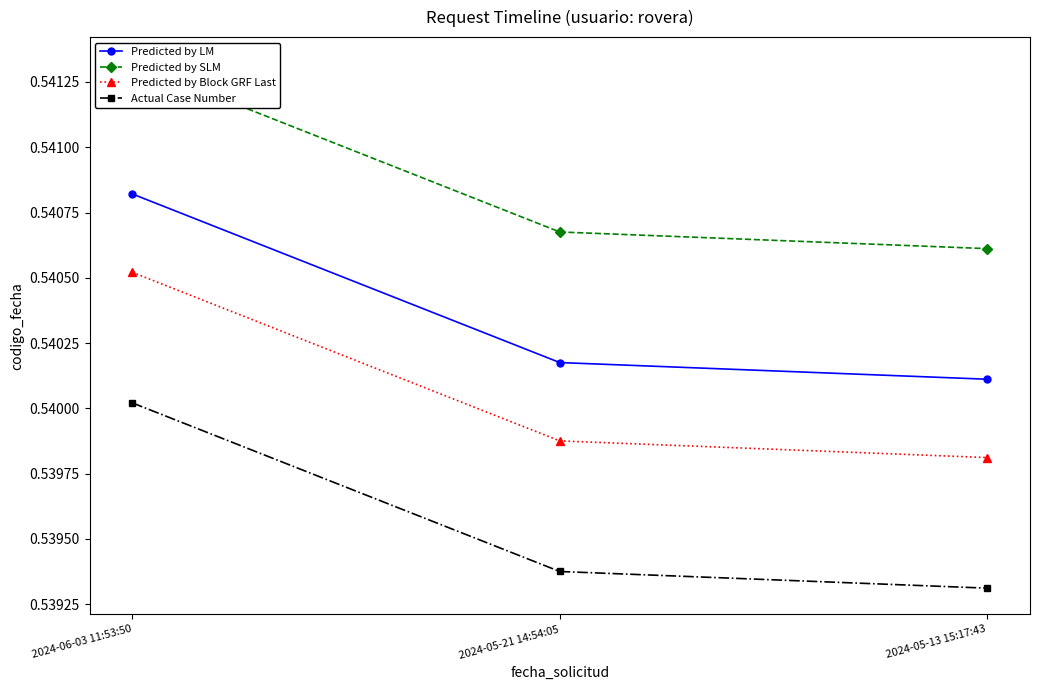

Is it true that Predicted by SLM equals 0.5 at 2024-05-13 15:17:43?

True